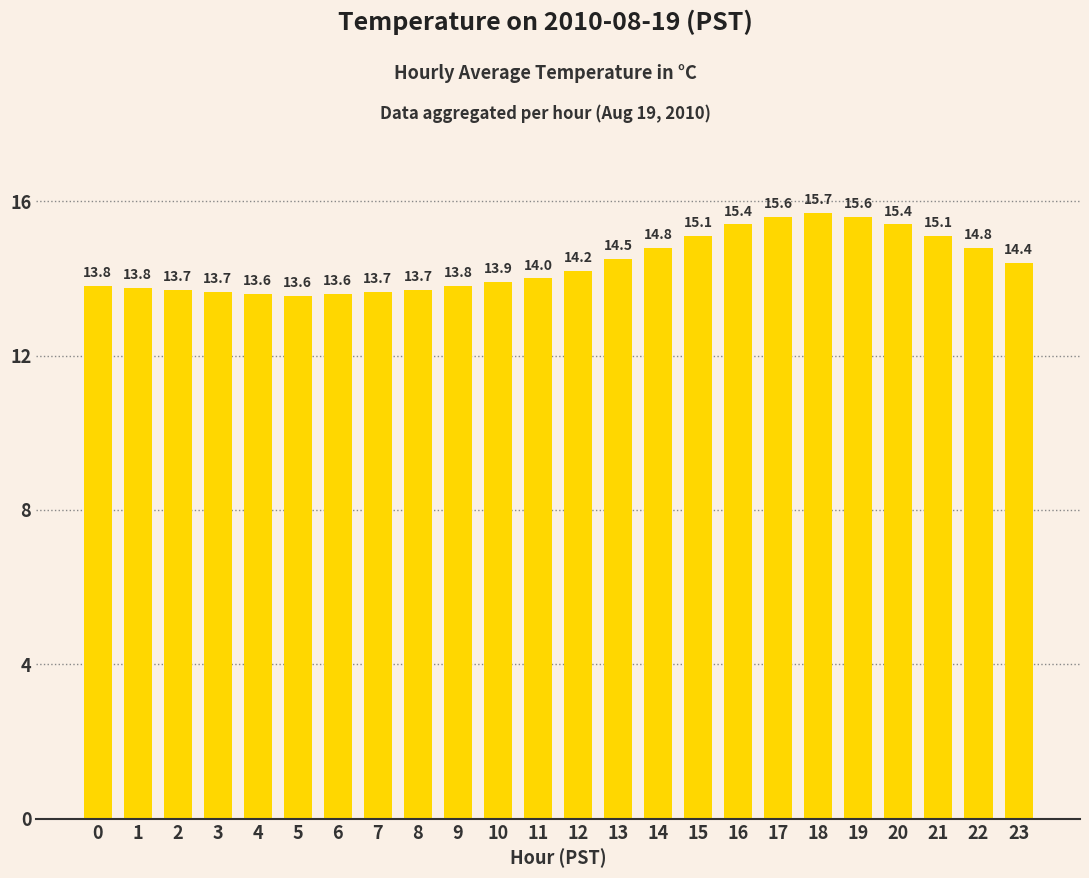

What is the sum of all values?

345.3